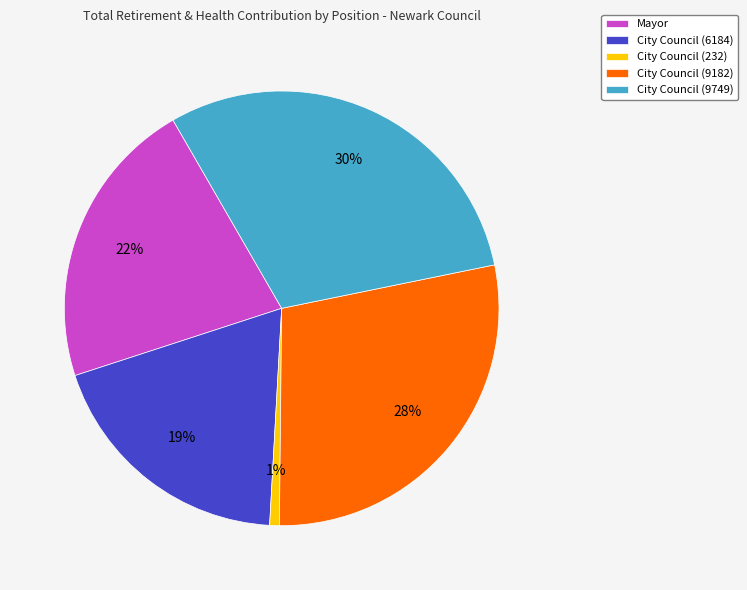

To the nearest percent, what portion does Mayor represent?

22%